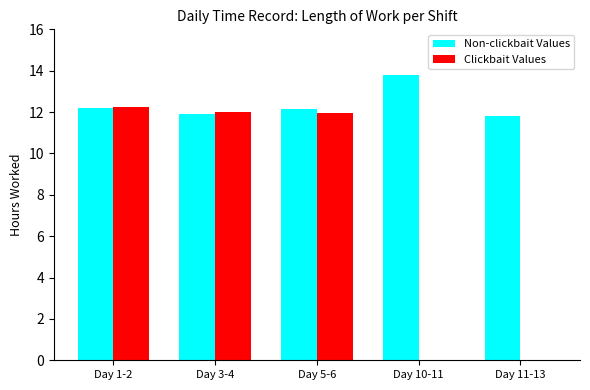

At which label does Non-clickbait Values reach its peak?

Day 10-11